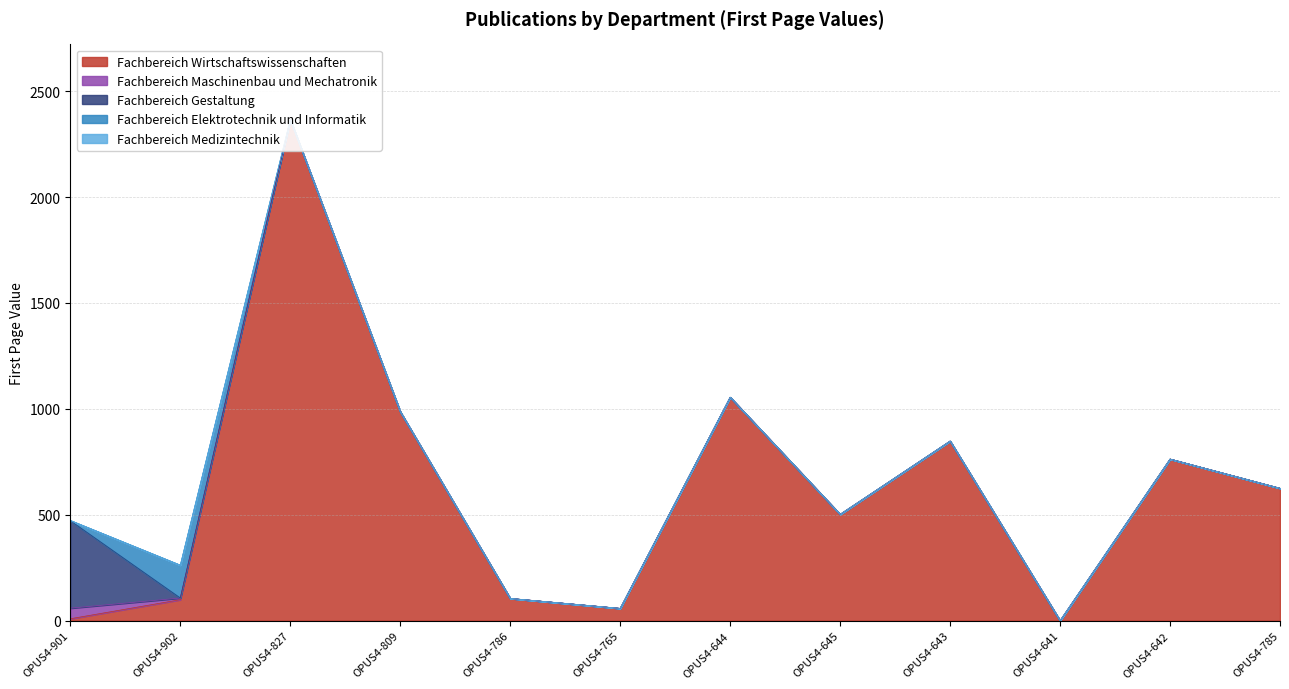

Reading right to left, list all the values displayed in this chart.

Fachbereich Wirtschaftswissenschaften: 625	763	0	848	502	1055	58	105	987	2366	99	9
Fachbereich Maschinenbau und Mechatronik: 0	0	0	0	0	0	0	0	0	0	8	50
Fachbereich Gestaltung: 0	0	0	0	0	0	0	0	0	0	0	413
Fachbereich Elektrotechnik und Informatik: 0	0	0	0	0	0	0	0	0	0	155	1
Fachbereich Medizintechnik: 0	0	0	0	0	0	0	0	0	0	0	0